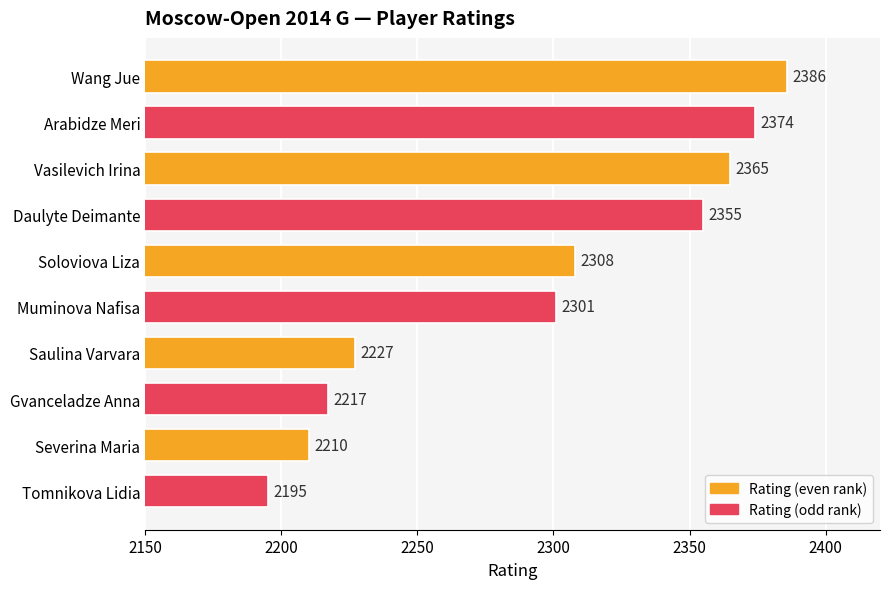

At which label is the value closest to 2290?

Muminova Nafisa